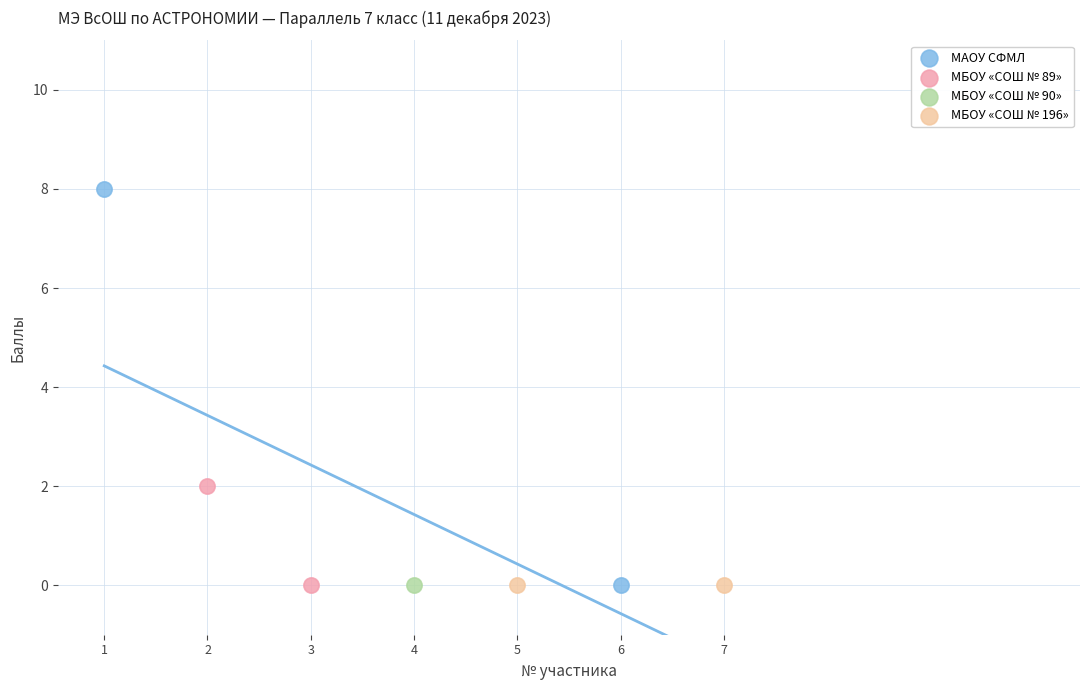

What are all the series names shown in the legend?

МАОУ СФМЛ, МБОУ «СОШ № 89», МБОУ «СОШ № 90», МБОУ «СОШ № 196»